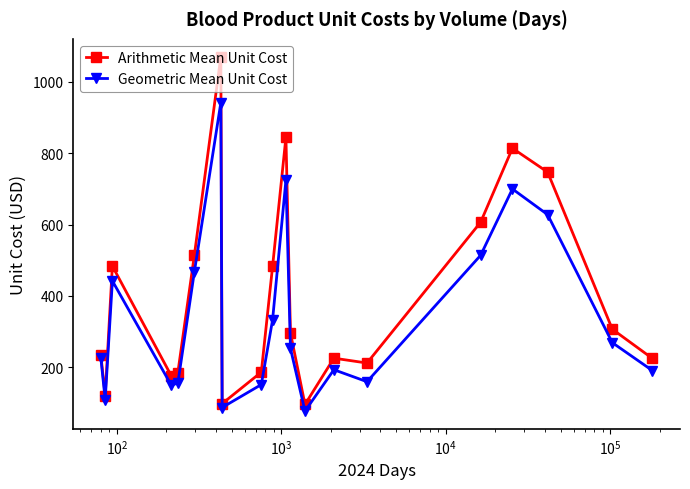

Rank the series by their average value, from lowest to highest.

Geometric Mean Unit Cost, Arithmetic Mean Unit Cost